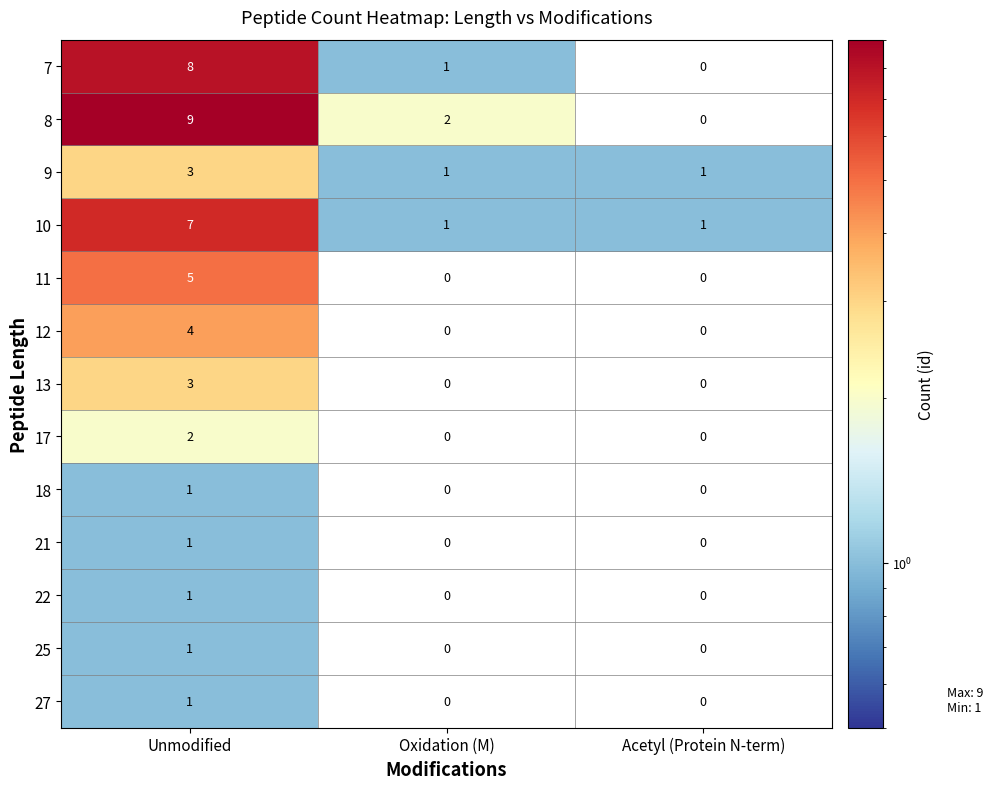

The 22 series shows 0 at Acetyl (Protein N-term). True or false?

True